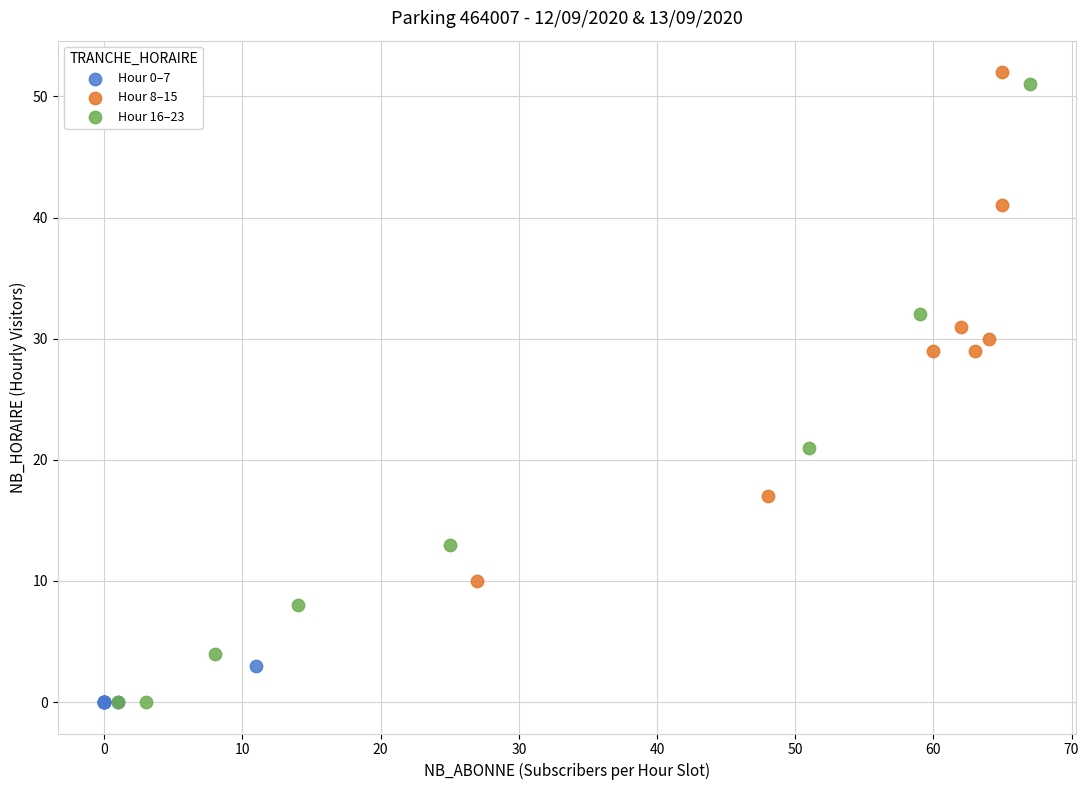

Which series has the largest Y range (max minus min)?

Hour 16–23